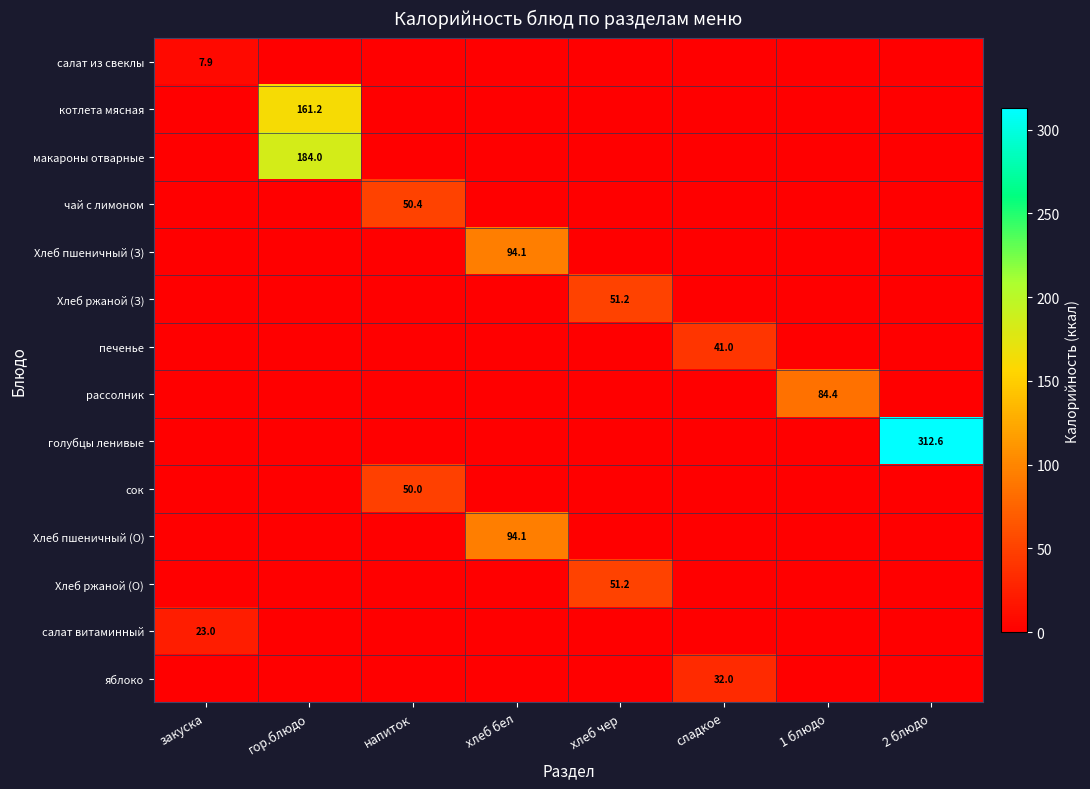

The value of печенье at 1 блюдо is 18.7. True or false?

False